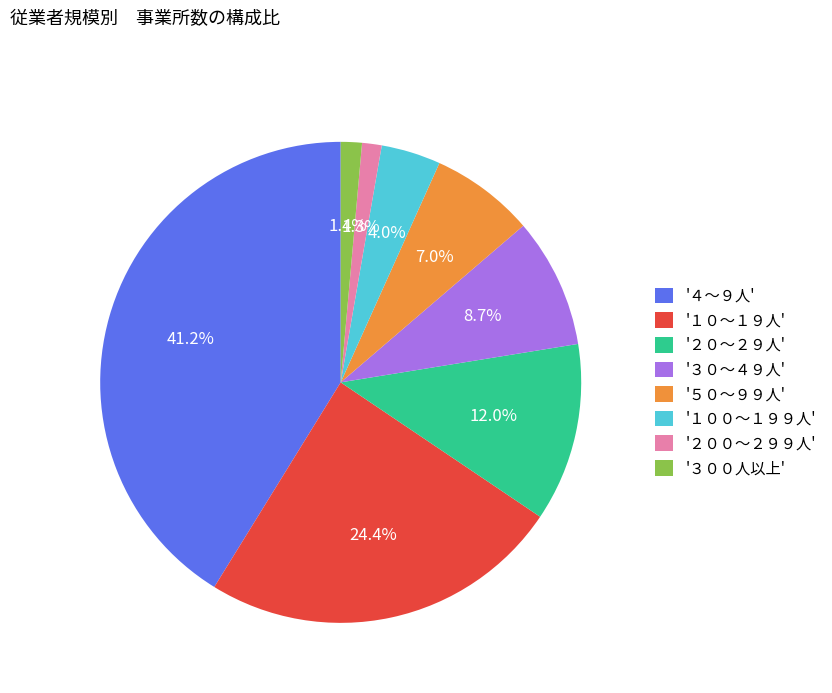

What is the largest slice in the pie chart?

'４～９人'